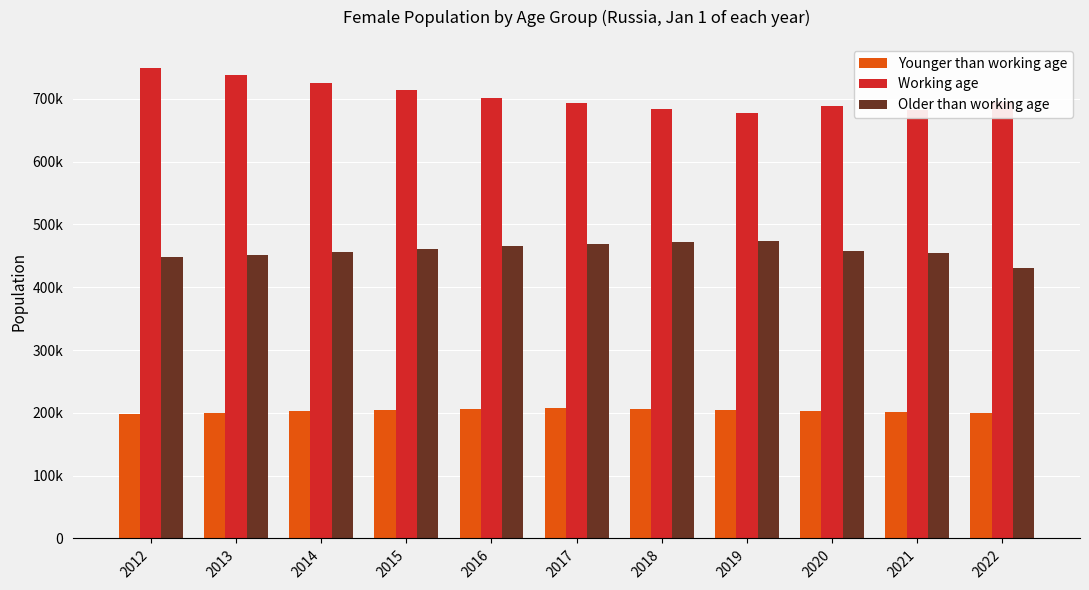

Rank the series by their maximum value, from lowest to highest.

Younger than working age, Older than working age, Working age